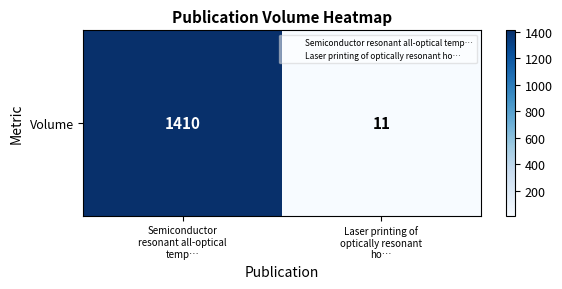

List the labels in order of value, smallest first.

Laser printing of
optically resonant
ho…, Semiconductor
resonant all-optical
temp…